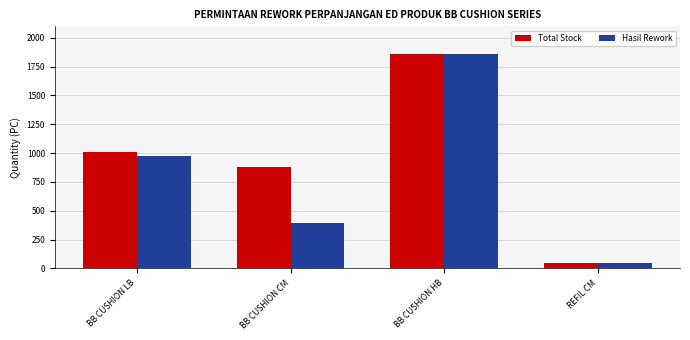

How many bars are there in each group?

2